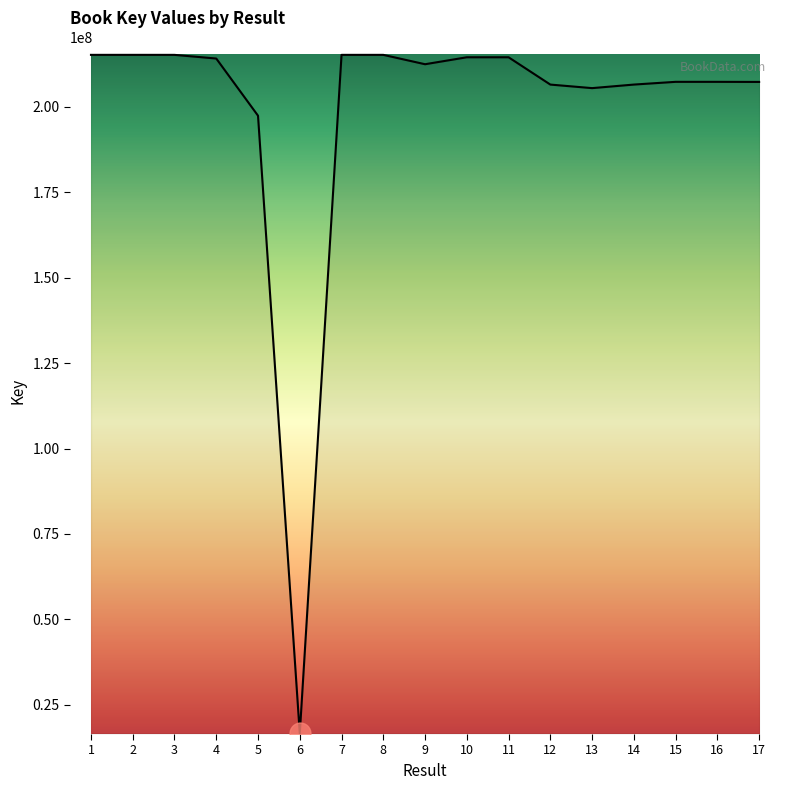

What is the ratio of the value at 4 to the value at 12?

1.0